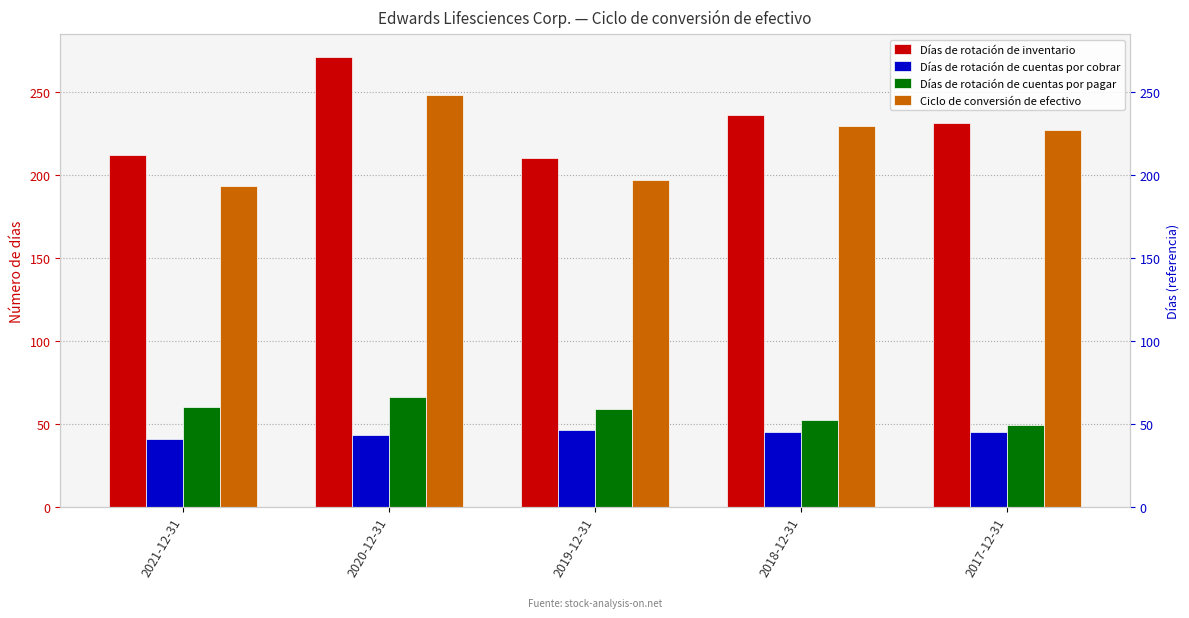

At 2021-12-31, list the series in order from smallest to largest.

Días de rotación de cuentas por cobrar, Días de rotación de cuentas por pagar, Ciclo de conversión de efectivo, Días de rotación de inventario